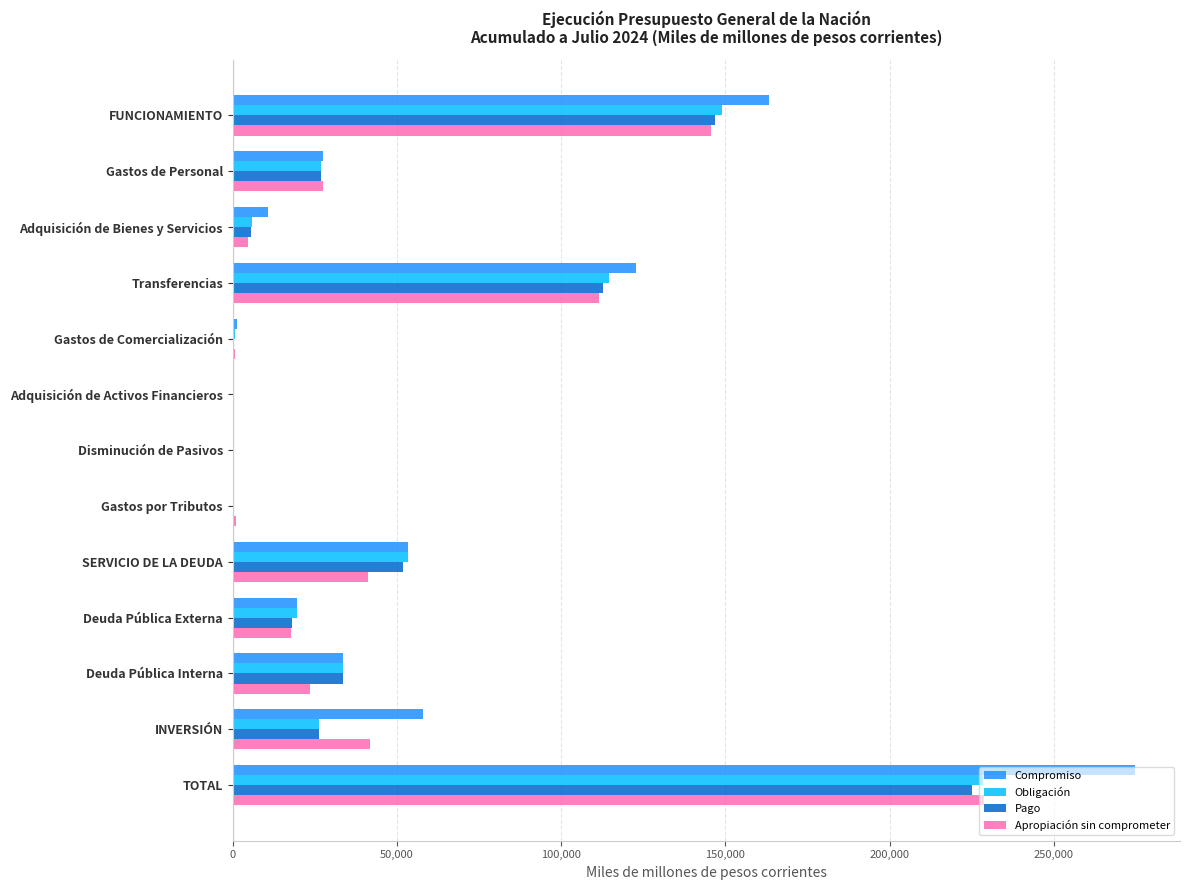

The value of Compromiso at SERVICIO DE LA DEUDA is 53298.6. True or false?

True